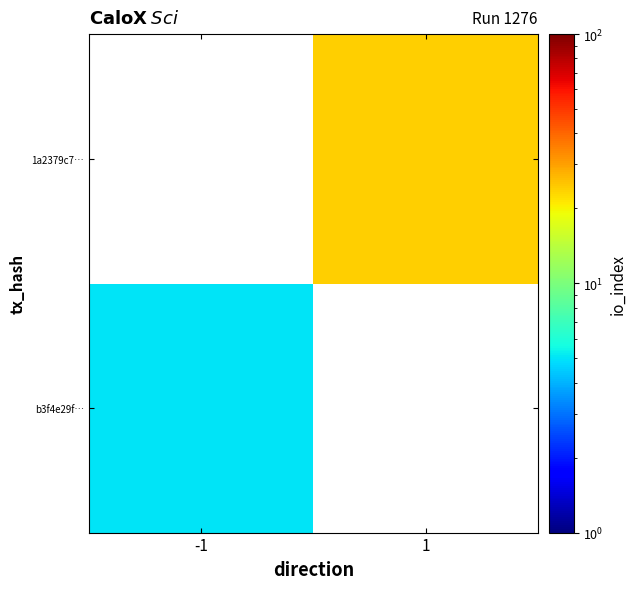

Which category has the lowest value in the 1a2379c7… series?

-1